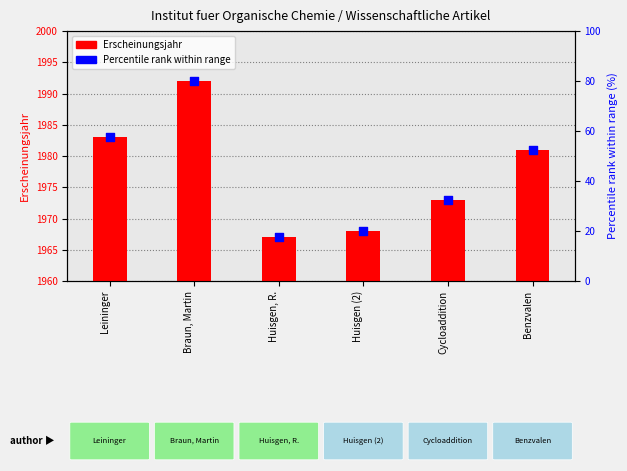

At which category is the sum across all series the highest?

Braun, Martin